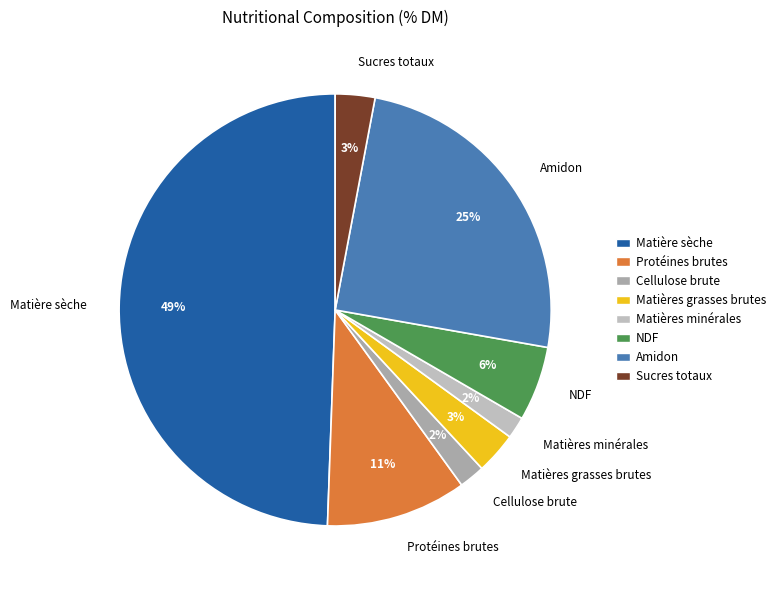

Combined, do Matière sèche and Amidon account for over 50%?

Yes